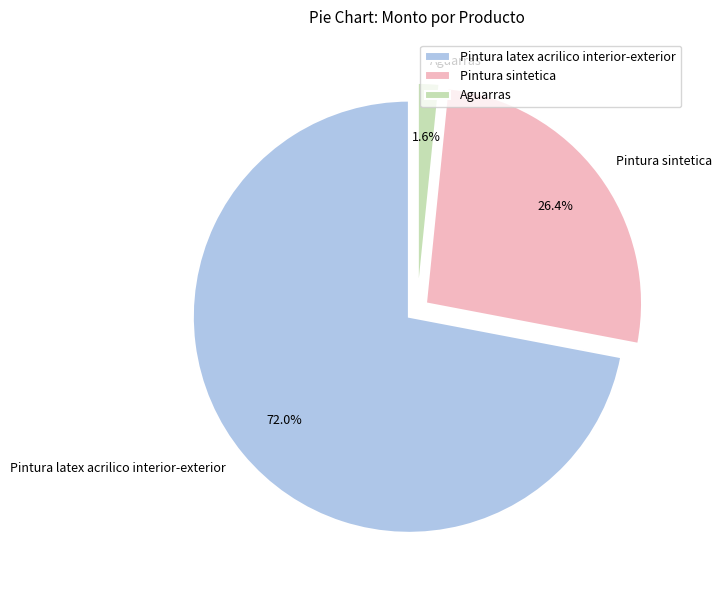

To the nearest percent, what percentage of the pie is Pintura latex acrilico interior-exterior?

72%